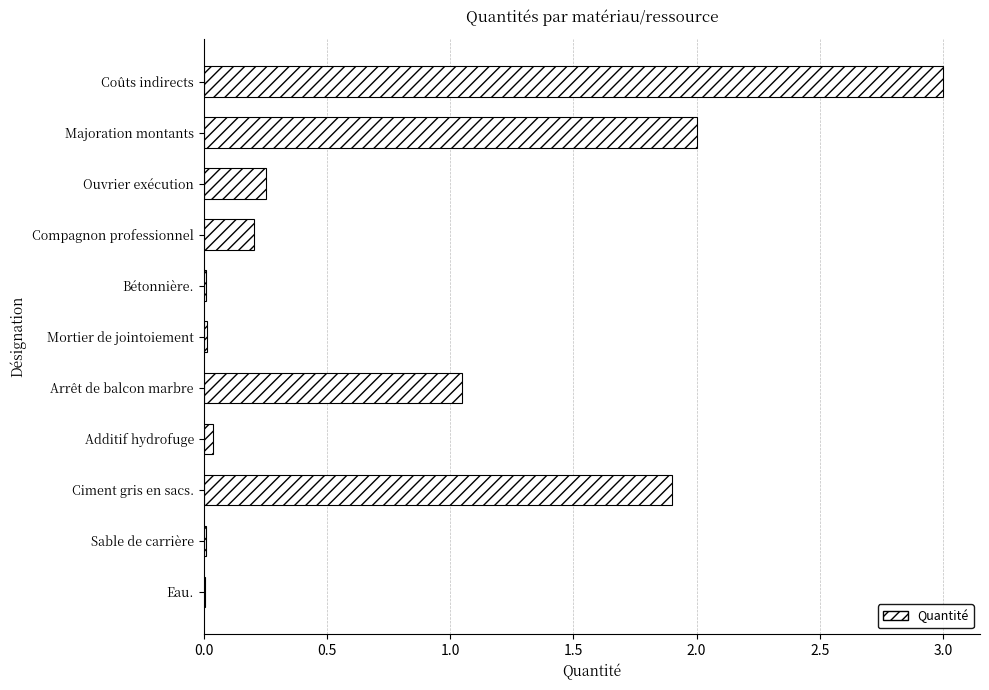

What is the ratio of the value at Ciment gris en sacs. to the value at Arrêt de balcon marbre?

1.8